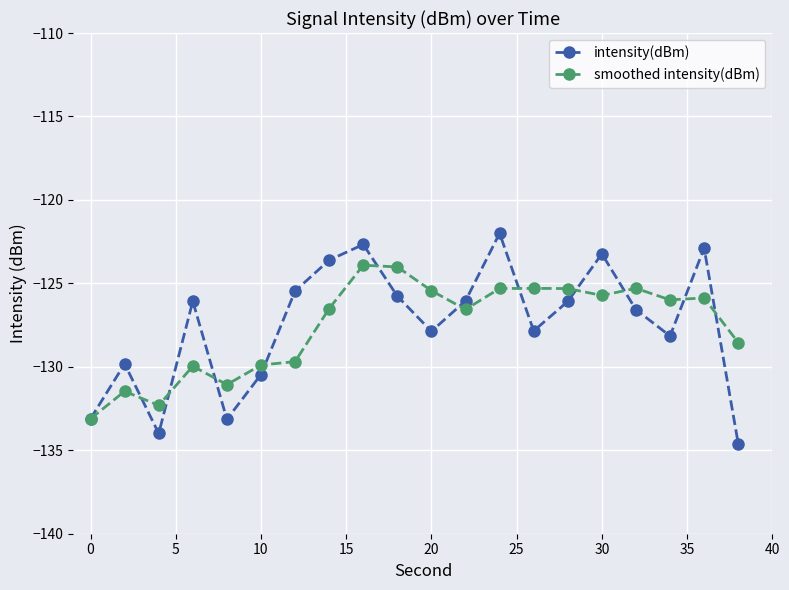

What is the highest value of the smoothed intensity(dBm) series?

-123.9